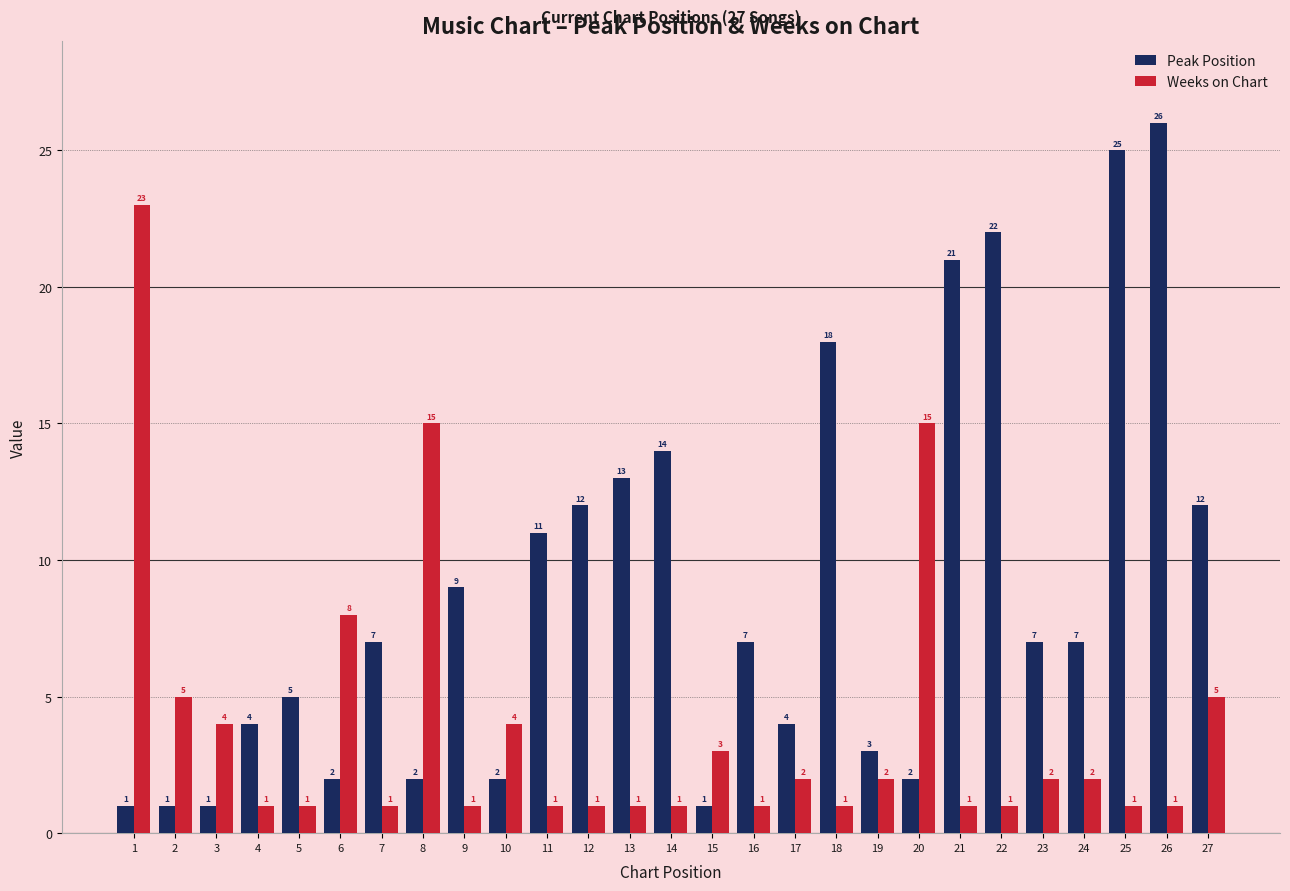

At 9, list the series in order from smallest to largest.

Weeks on Chart, Peak Position